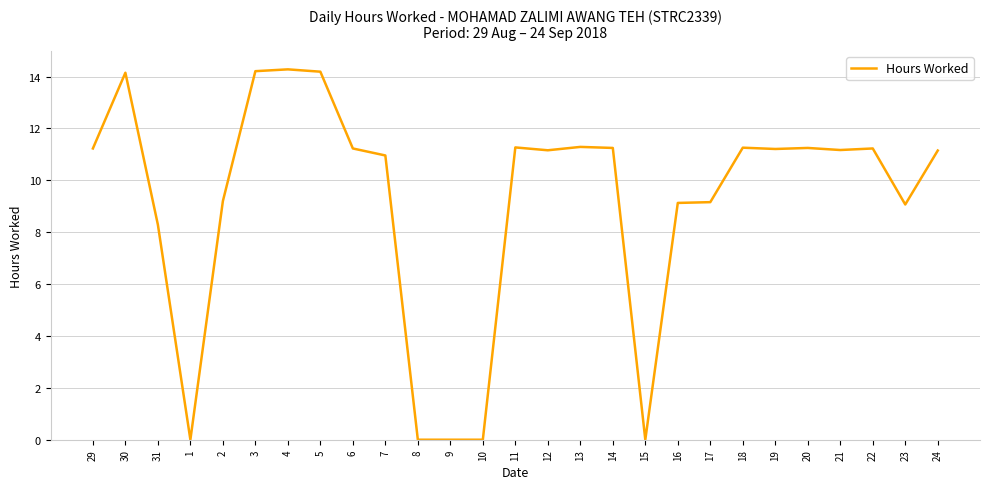

What is the difference between the values at 10 and 2?

9.2